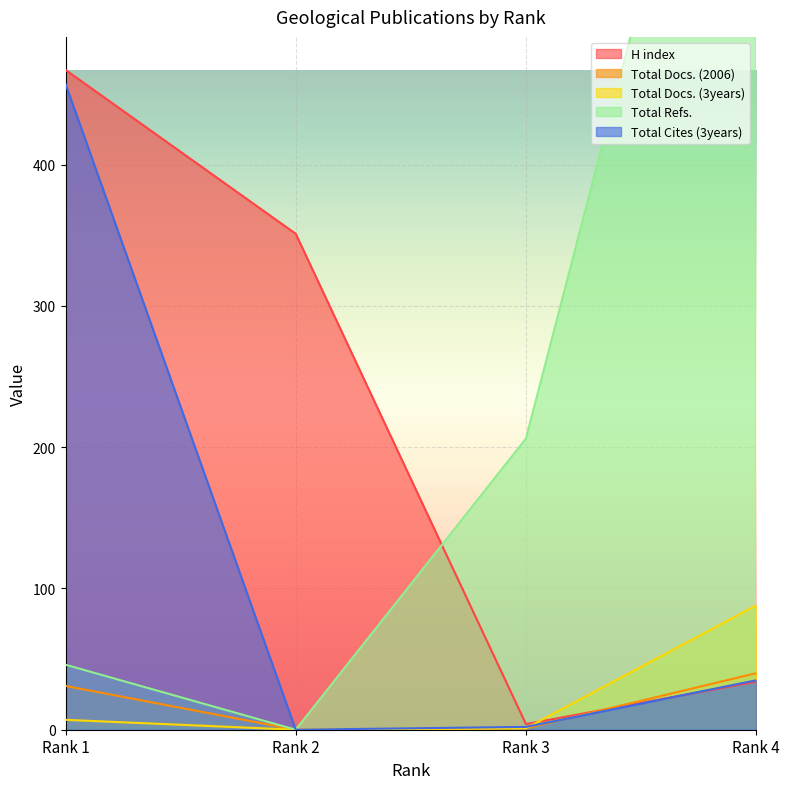

Which series has the widest spread of values?

Total Refs.